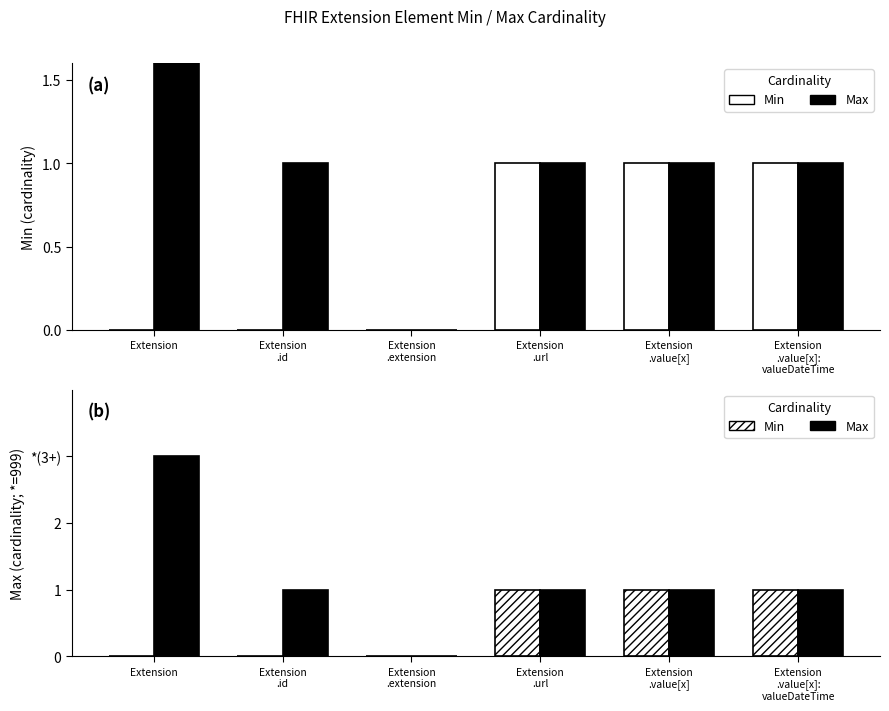

True or false: Max has a value of 1 at Extension
.url.

True